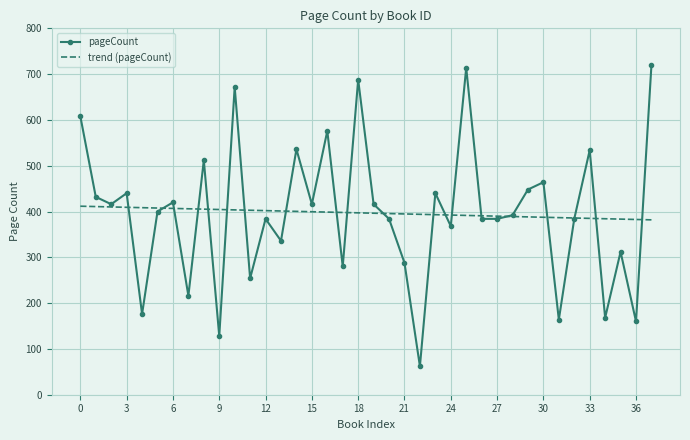

Which series has the largest range (max minus min)?

pageCount